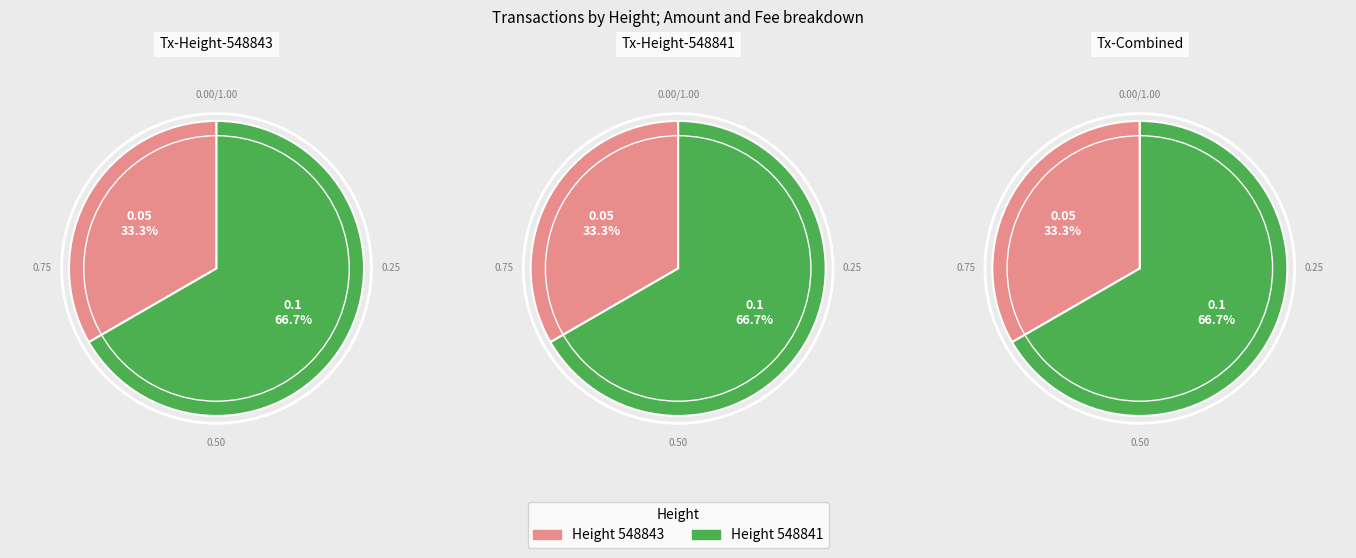

At 548841, list the series in order from largest to smallest.

Amount, Fee